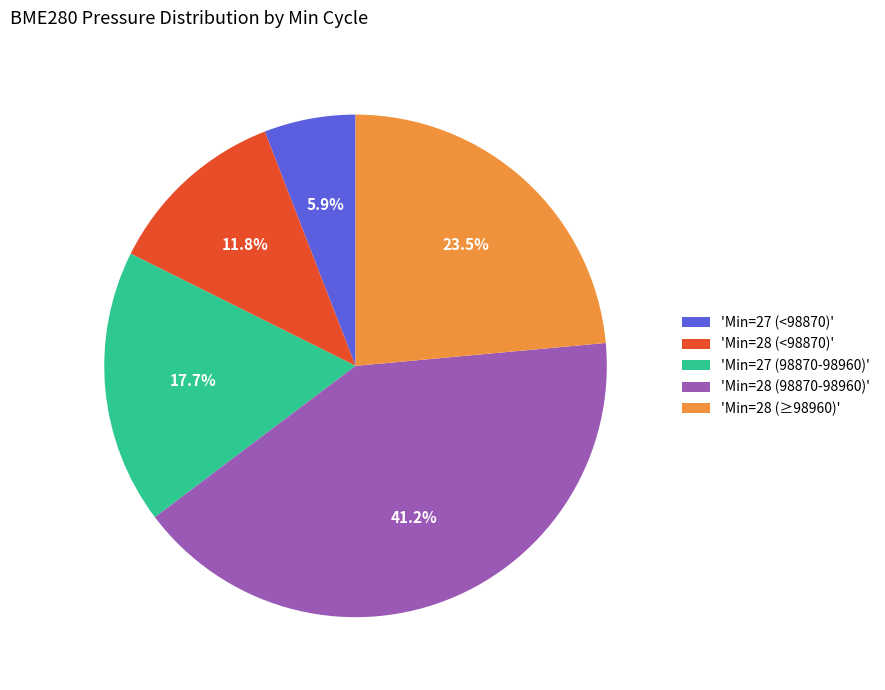

Which category has the smallest portion of the pie?

'Min=27 (<98870)'